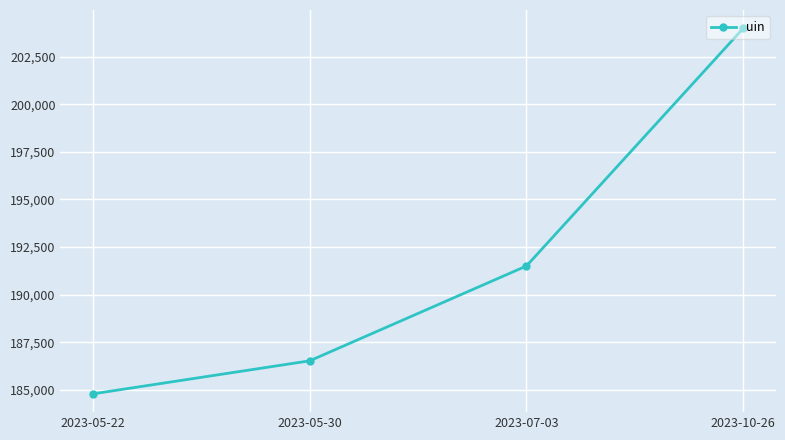

Reading left to right, transcribe all the data shown in this chart.

2023-05-22=184796	2023-05-30=186530	2023-07-03=191510	2023-10-26=203987